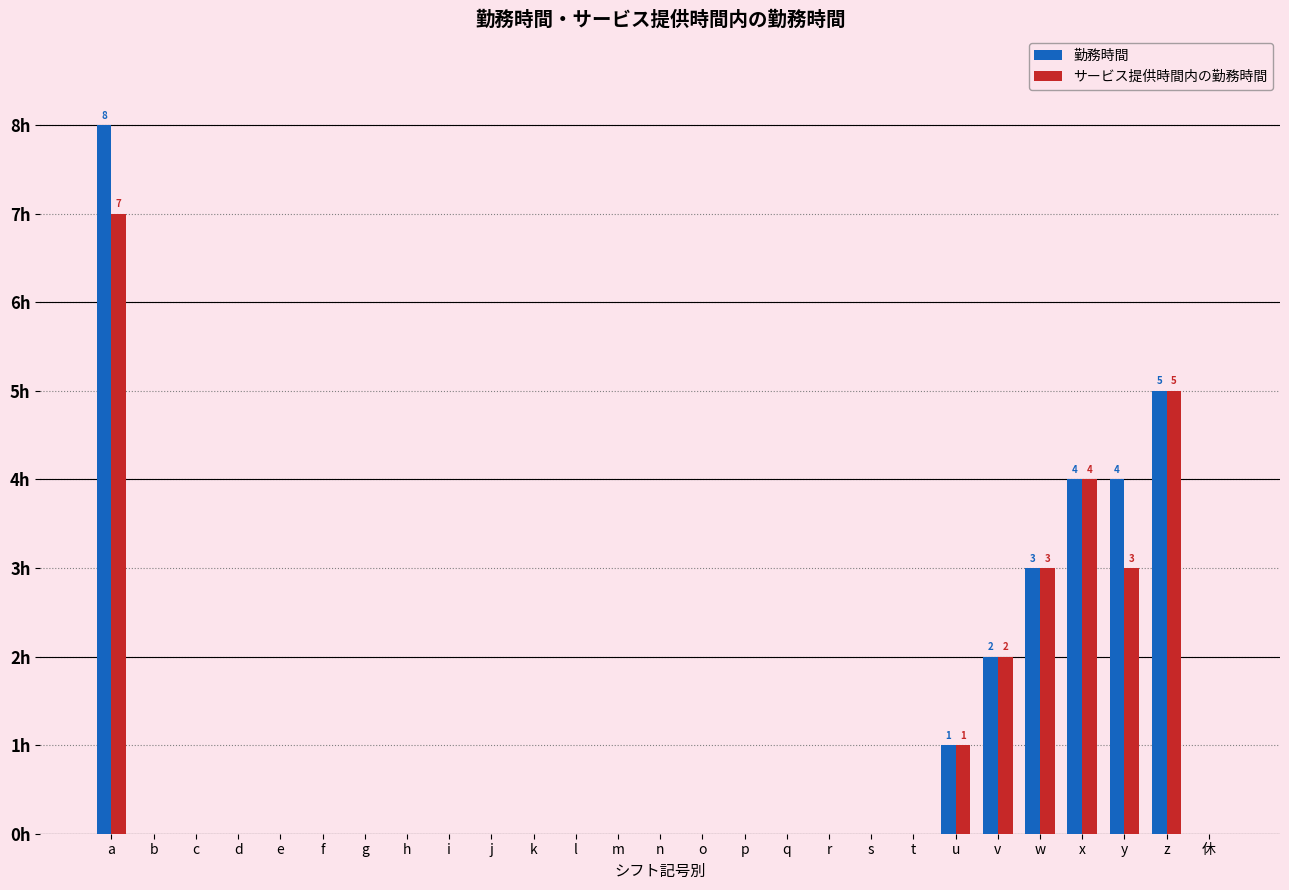

True or false: 勤務時間 has a value of 0 at l.

True